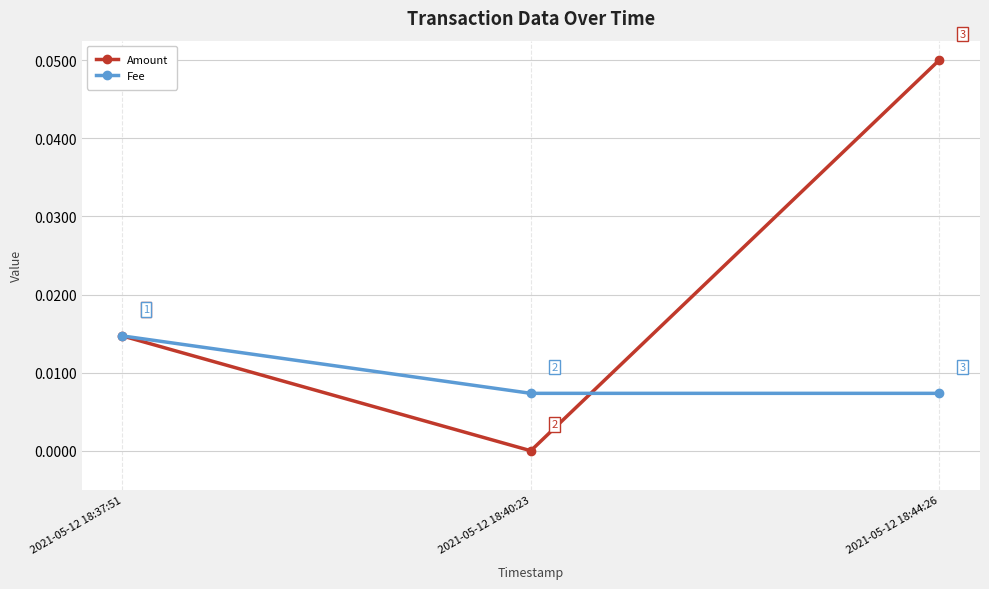

What position from the right is 2021-05-12 18:40:23?

2